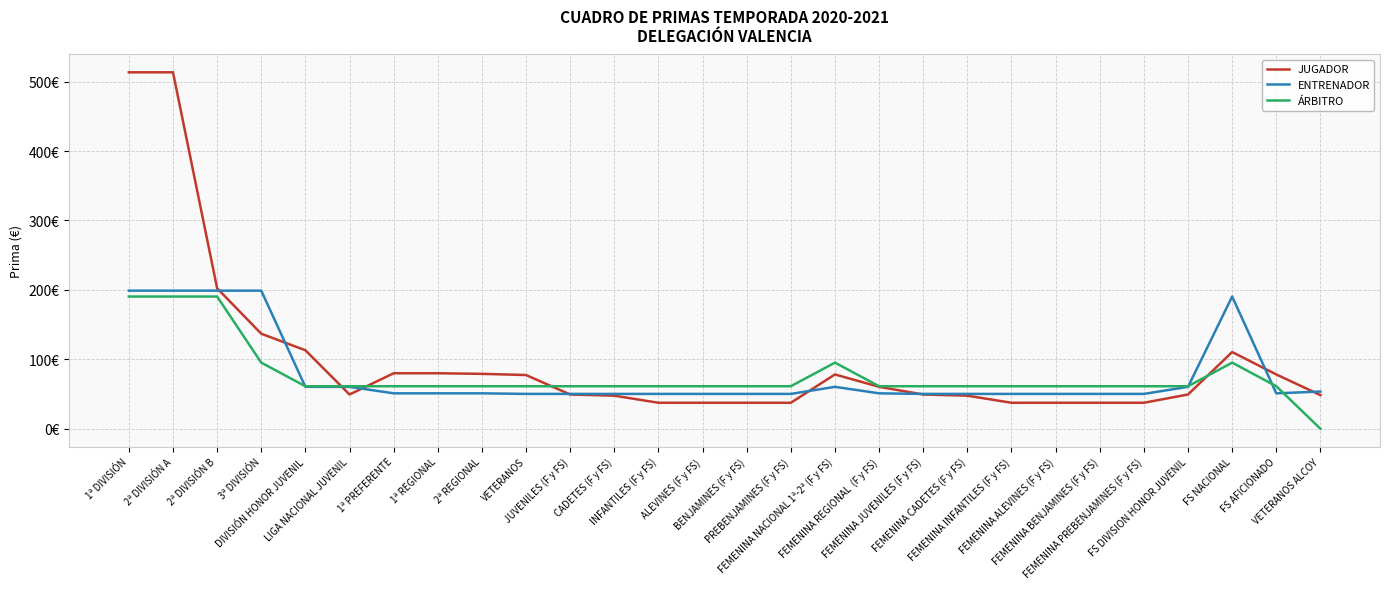

What is the label of the 22nd point from the left?

FEMENINA ALEVINES (F y FS)